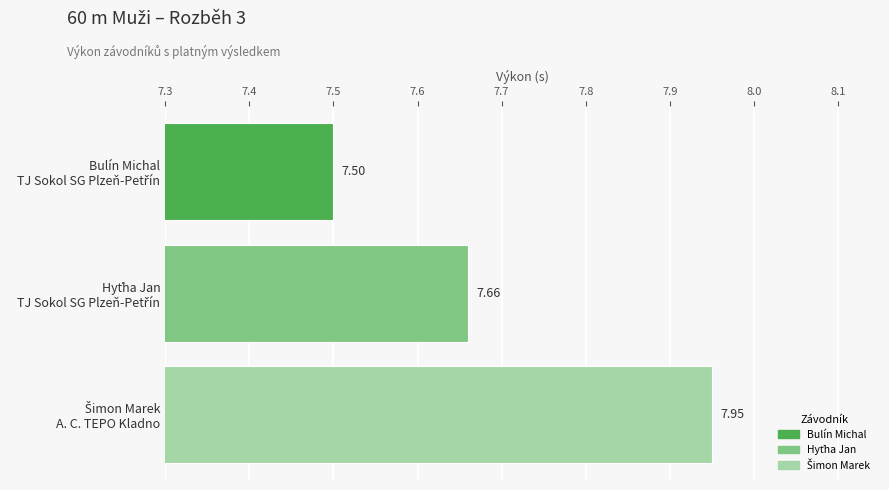

Does the chart contain any negative values?

No